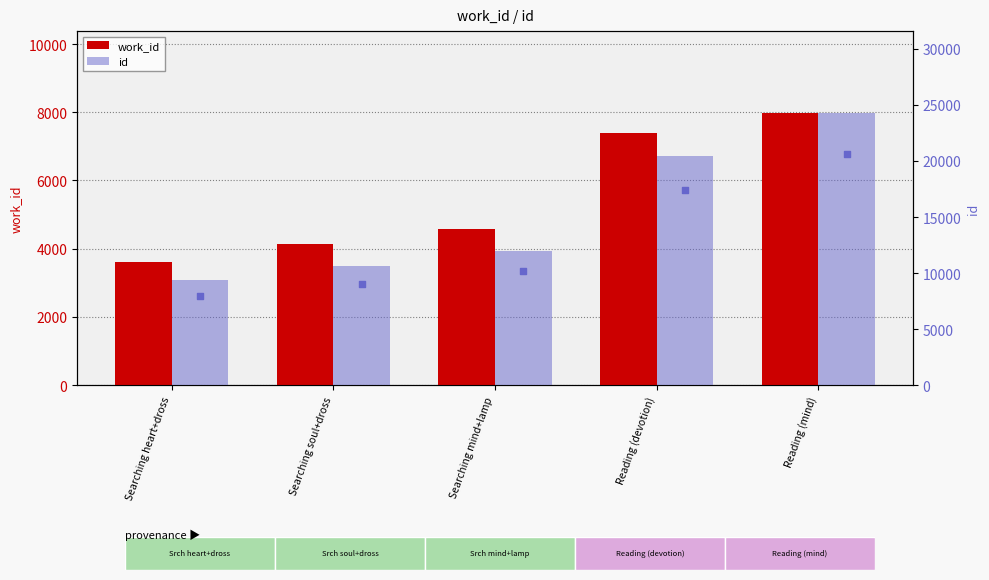

Which series has the widest spread of Y values?

id